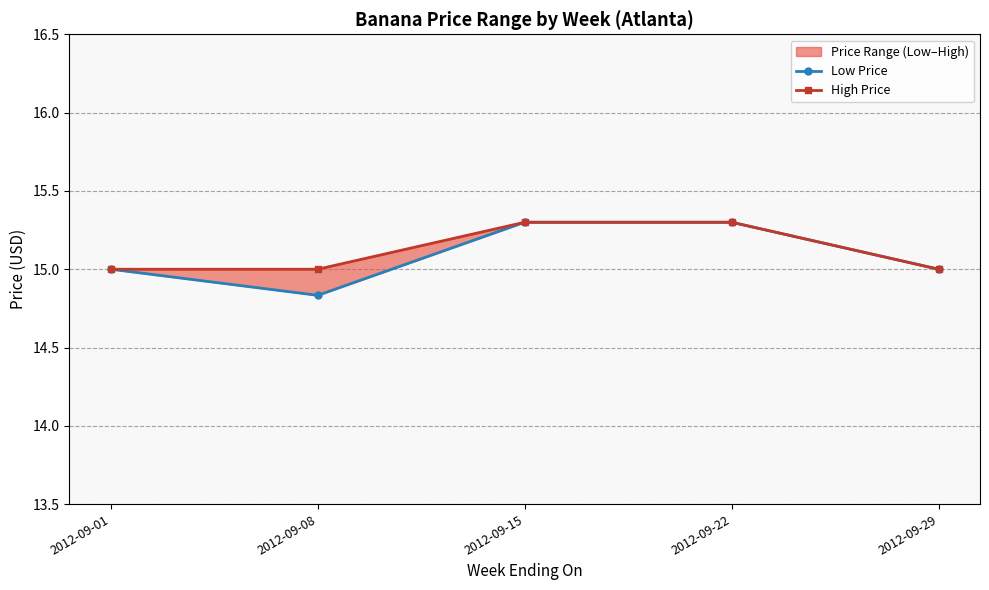

Which series has the largest total across all categories?

High Price